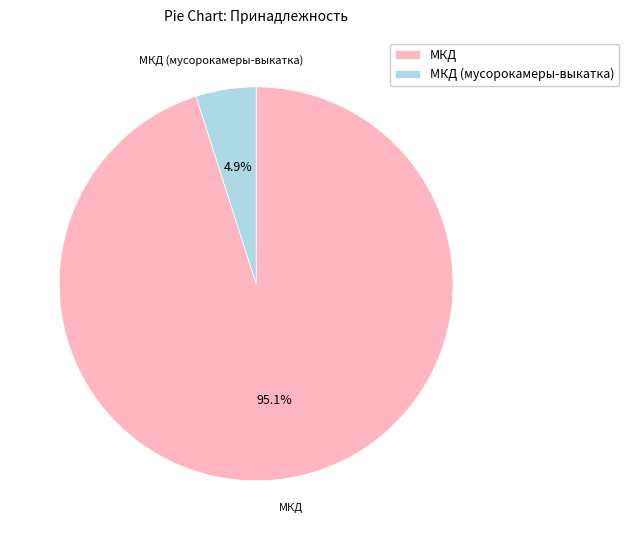

Rank the categories by value from highest to lowest.

МКД, МКД (мусорокамеры-выкатка)